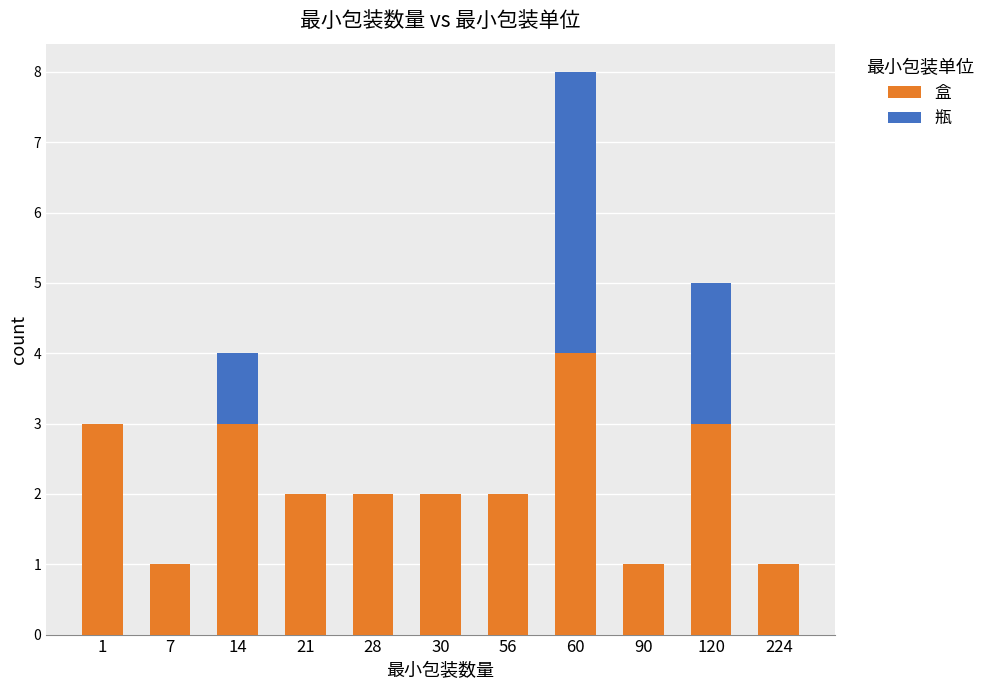

True or false: 盒 has a value of 2 at 90.

False